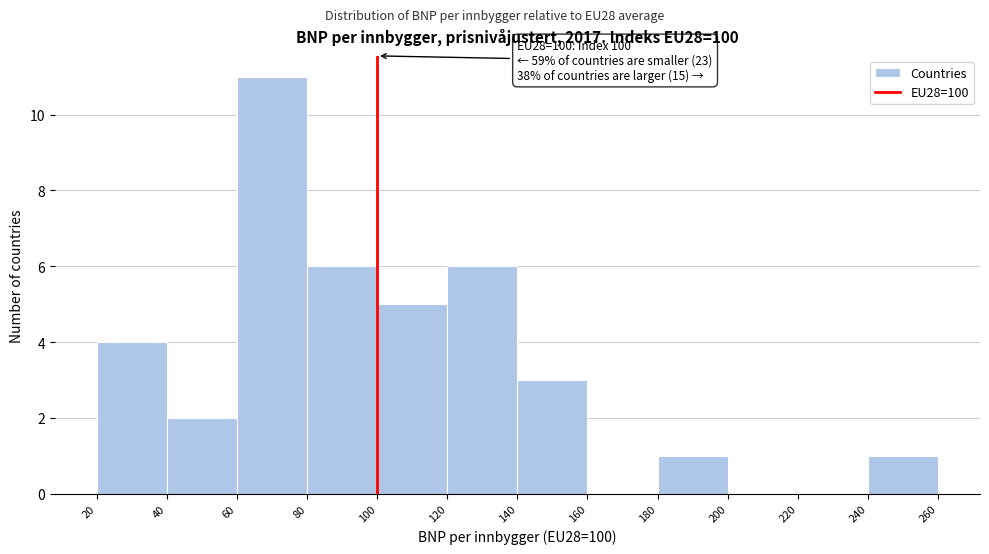

Which range on the x-axis has the tallest bar?

60 to 80